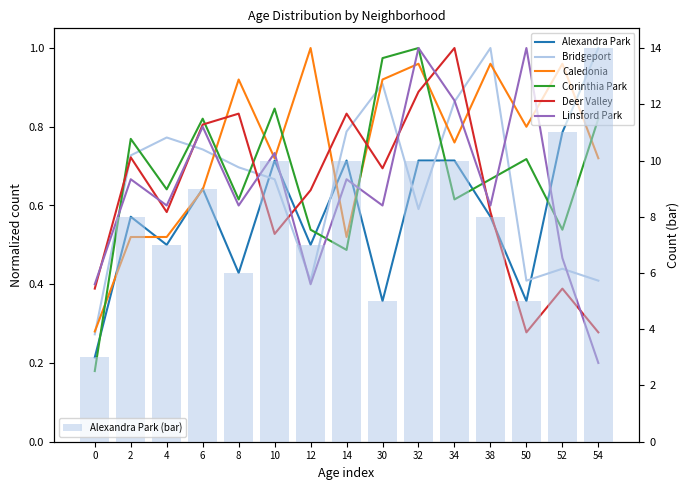

What are all the series names shown in the legend?

Alexandra Park, Bridgeport, Caledonia, Corinthia Park, Deer Valley, Linsford Park